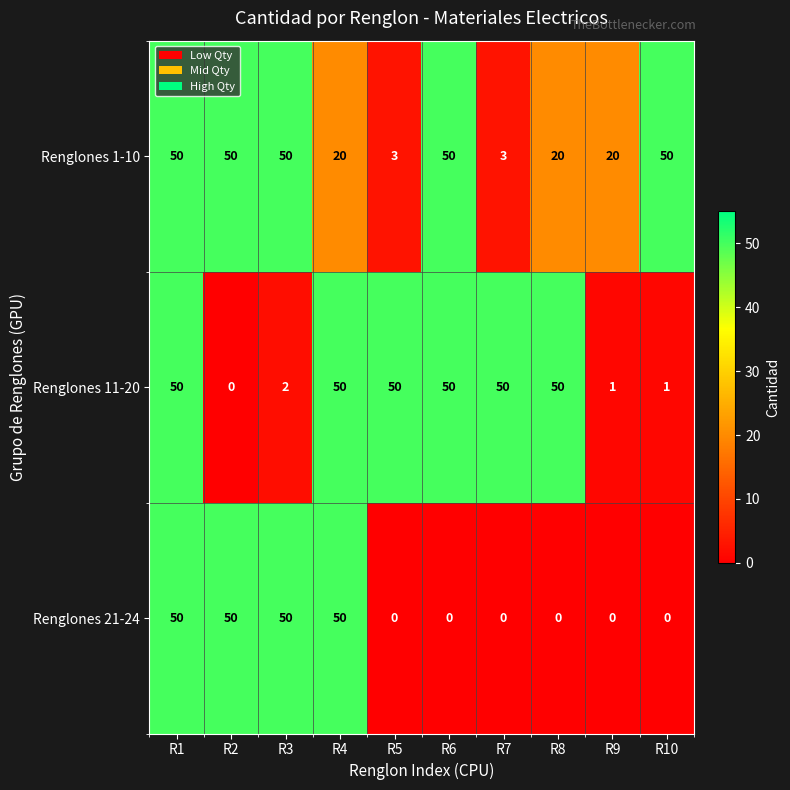

What is the spread (max minus min) of values at R9?

20